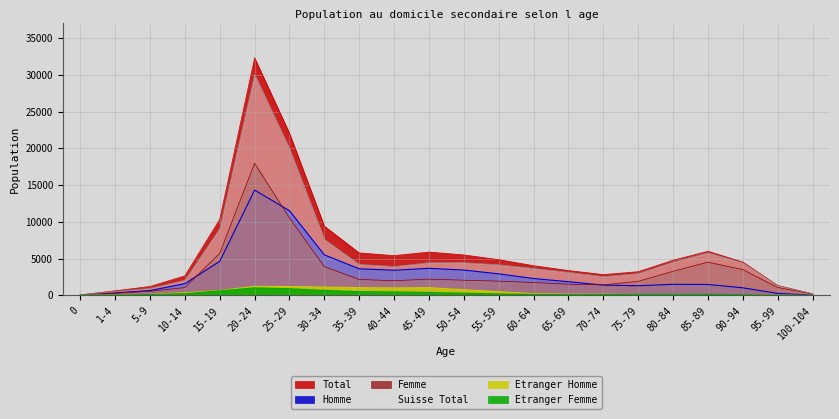

True or false: Homme has more than 2 points higher than both neighbors.

True